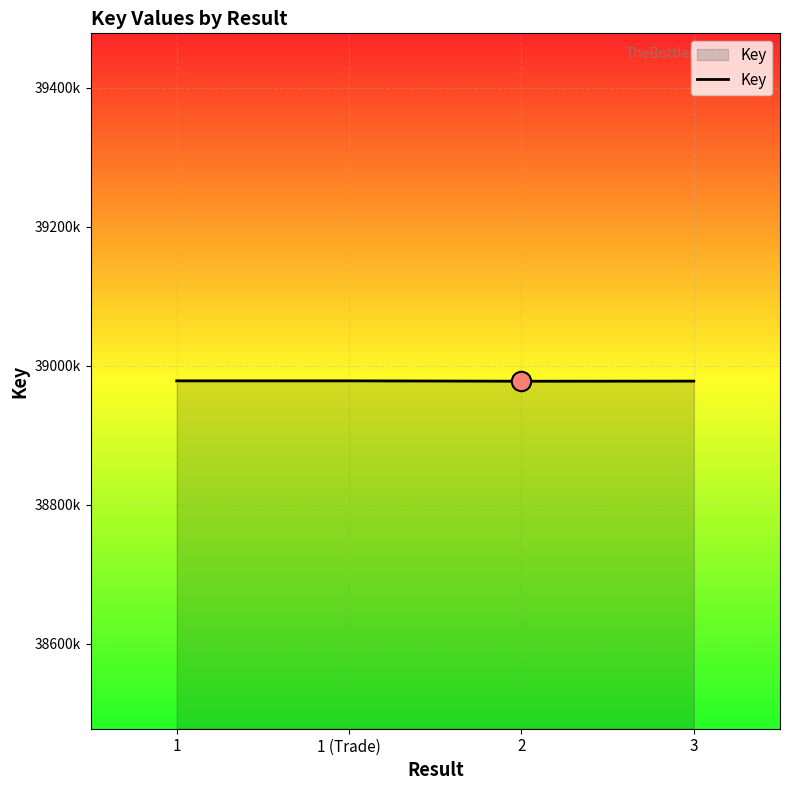

What position from the right is 1 (Trade)?

3